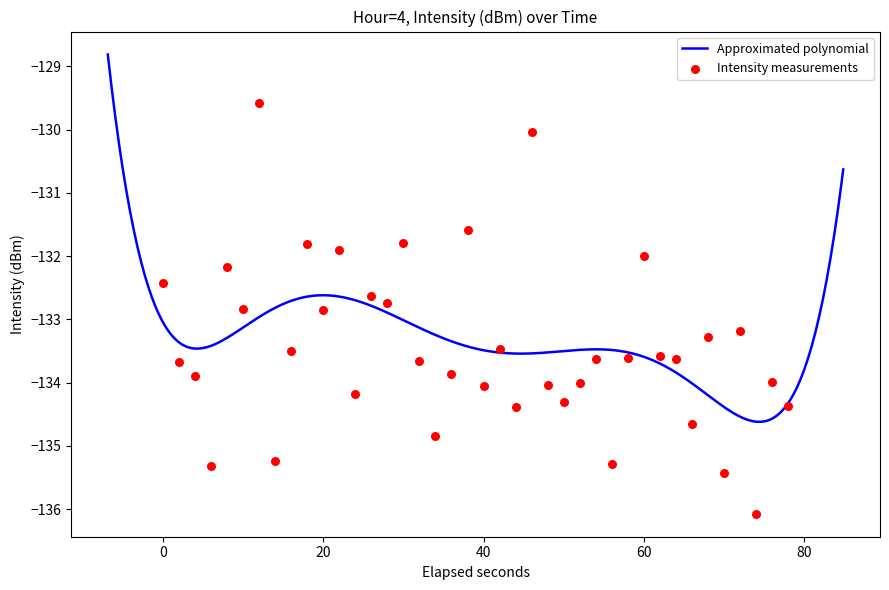

What is the maximum value for Approximated polynomial?

-128.8